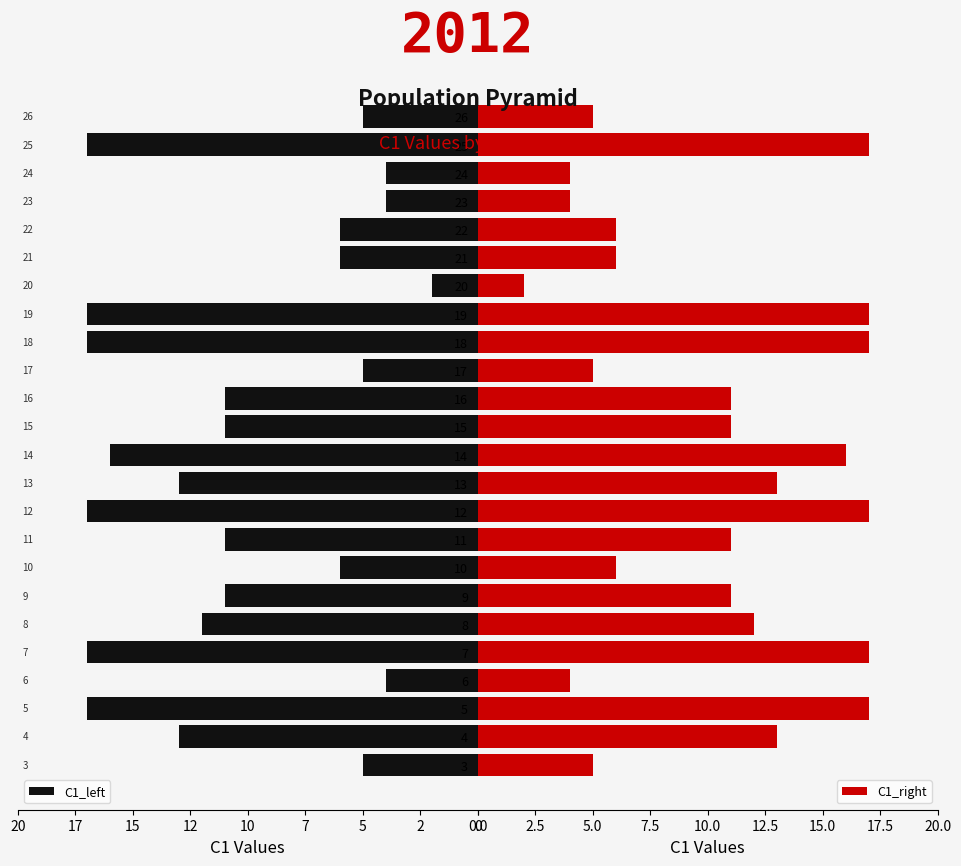

What is the highest value of the C1_right series?

17